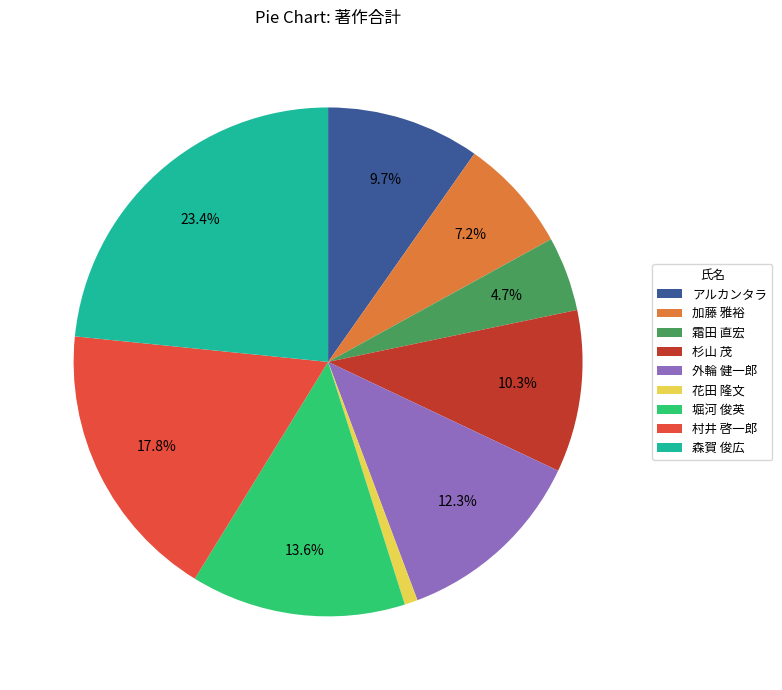

Is it true that アルカンタラ is 20% of the pie?

False